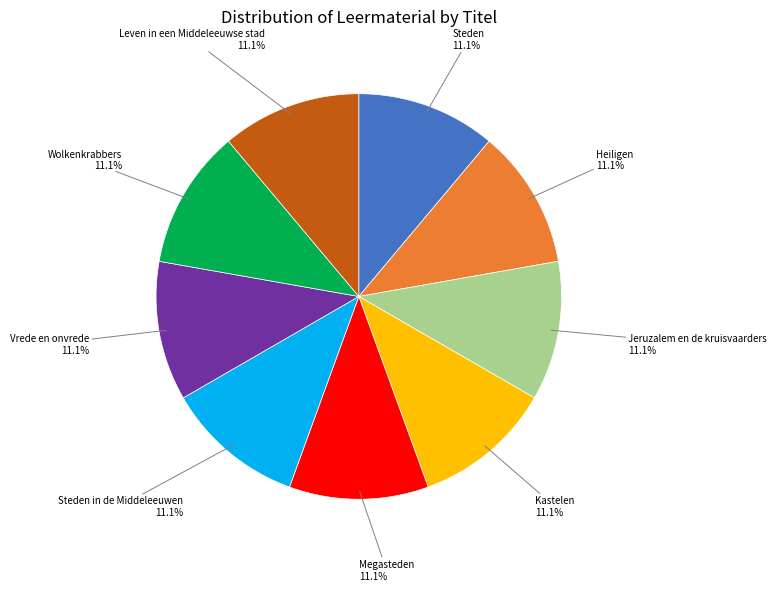

Is there a majority slice in this chart?

No